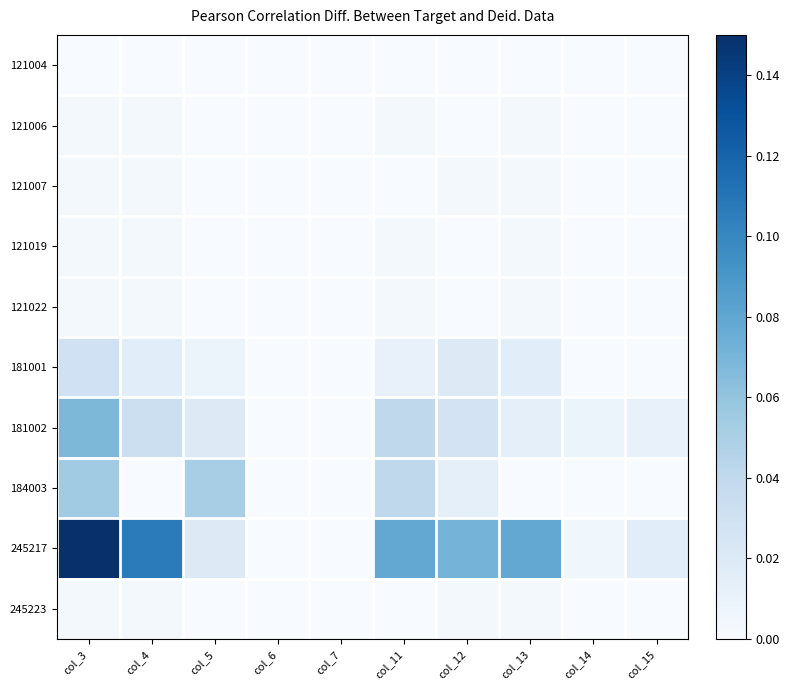

Rank the series by their maximum value, from highest to lowest.

245217, 181002, 184003, 181001, 121006, 121007, 121019, 121022, 245223, 121004